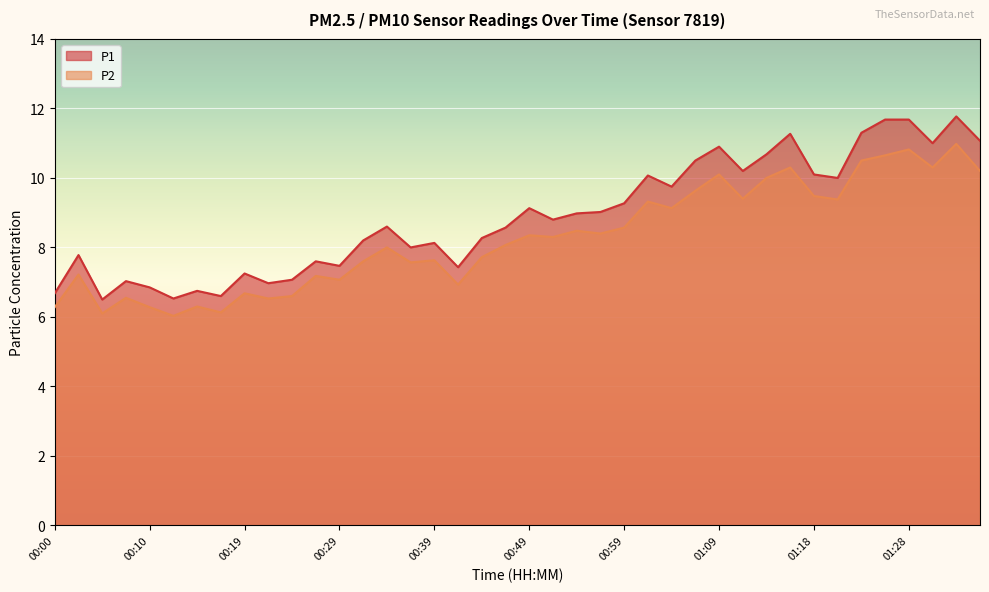

True or false: P1 and P2 cross at least once.

False